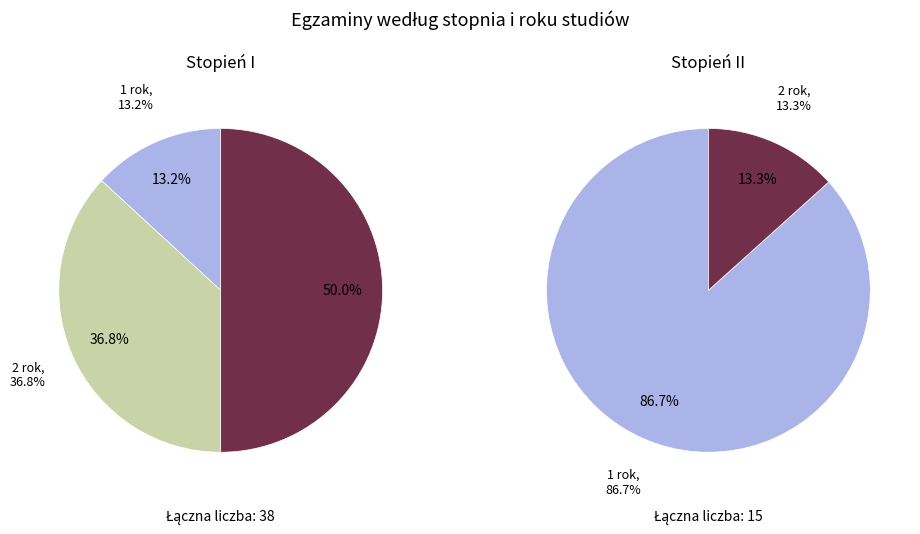

Count the number of slices in the pie.

2